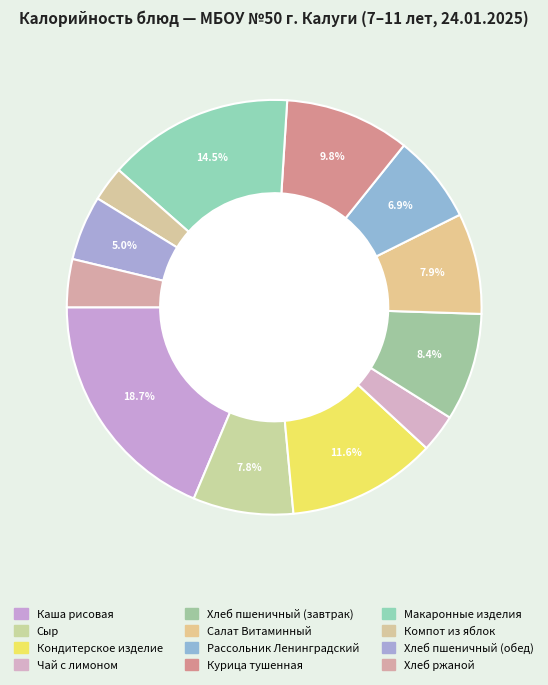

Combined, do Курица тушенная and Чай с лимоном account for over 50%?

No